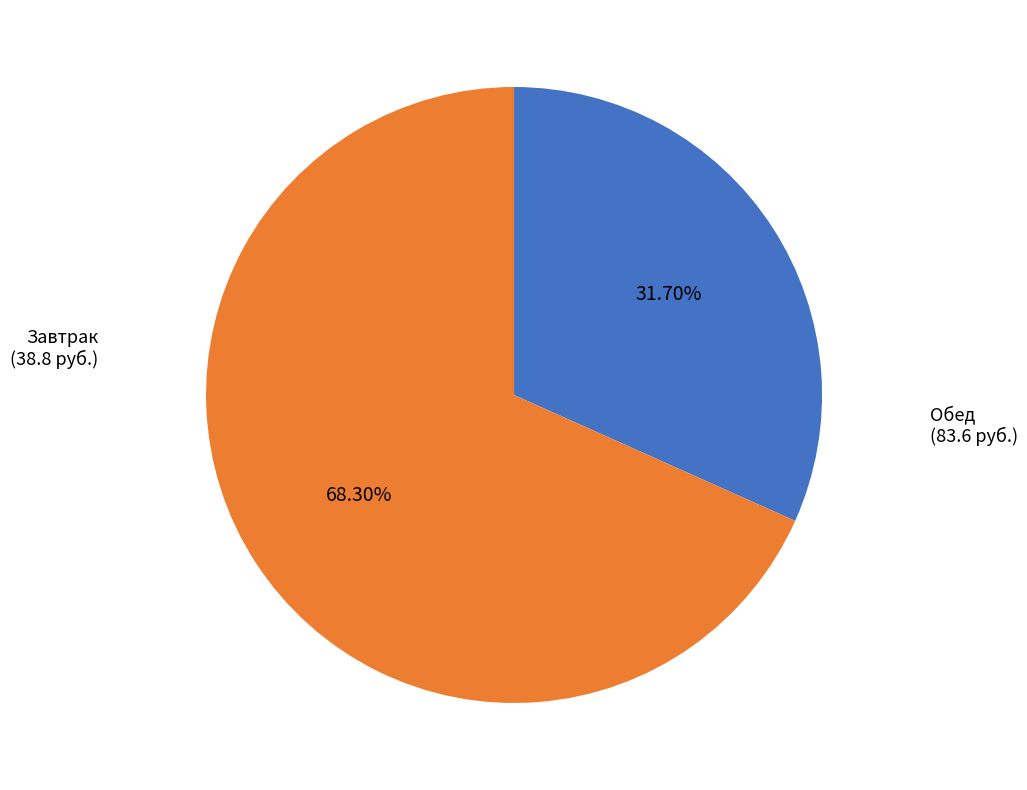

How many slices are in this pie chart?

2